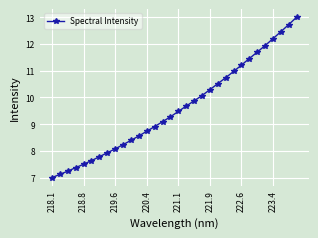

What is the maximum value shown in the chart?

13.0